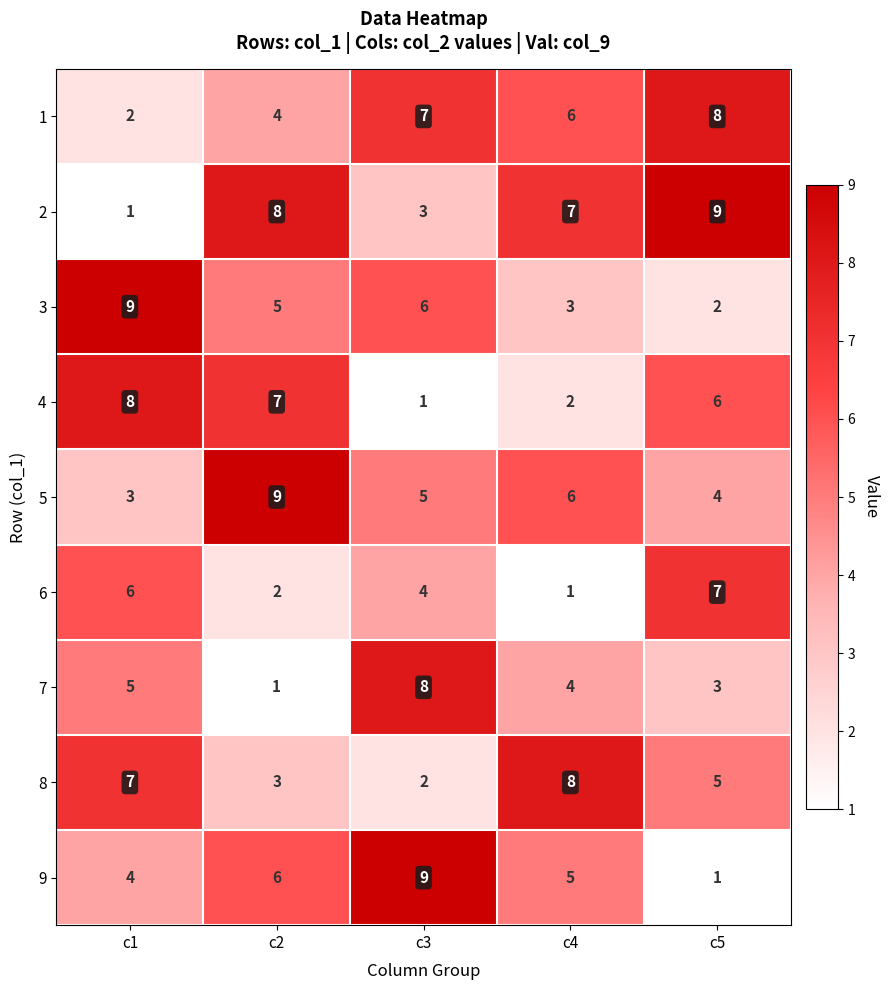

The 3 series shows 3 at c3. True or false?

False